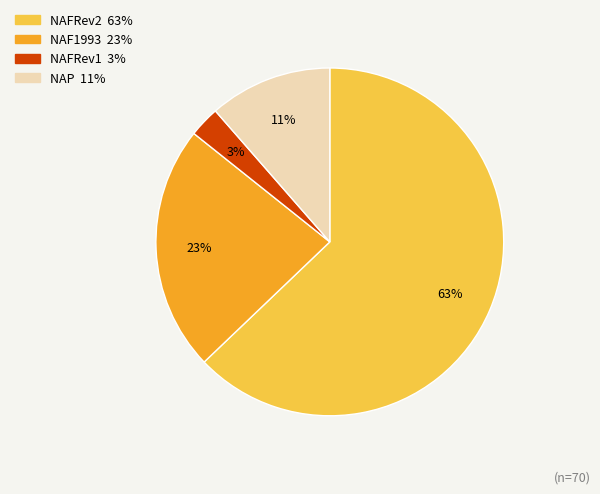

What is the ratio of the value at NAP to the value at NAF1993?

0.5